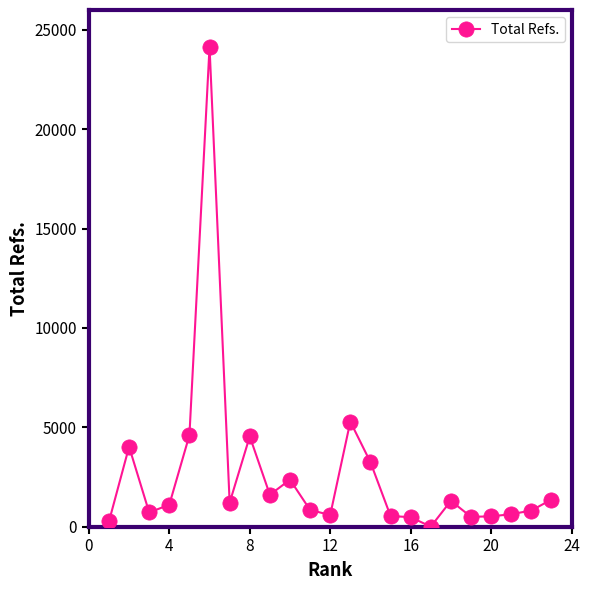

What is the maximum value shown in the chart?

24147